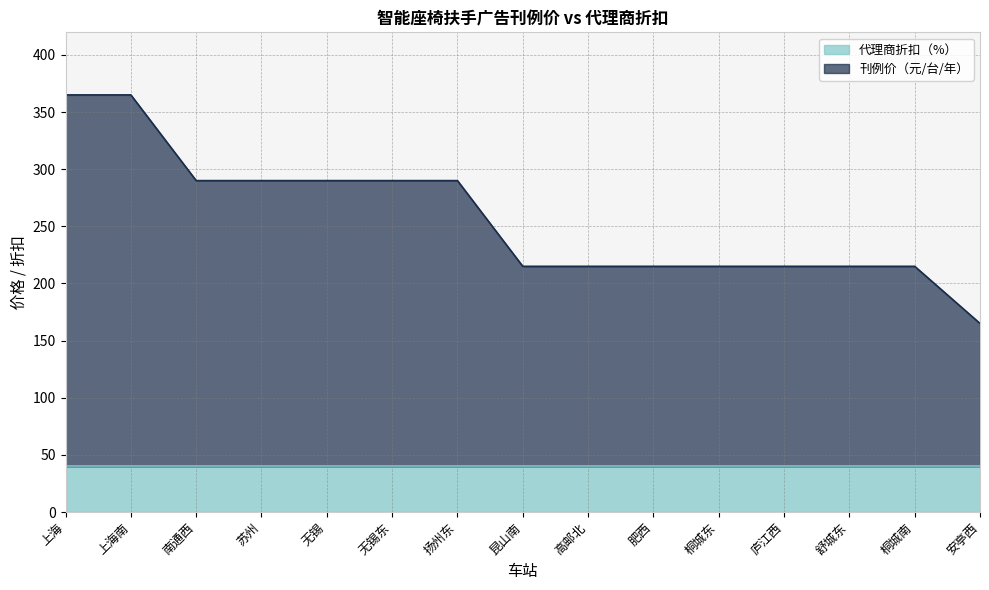

What is the average value?

257